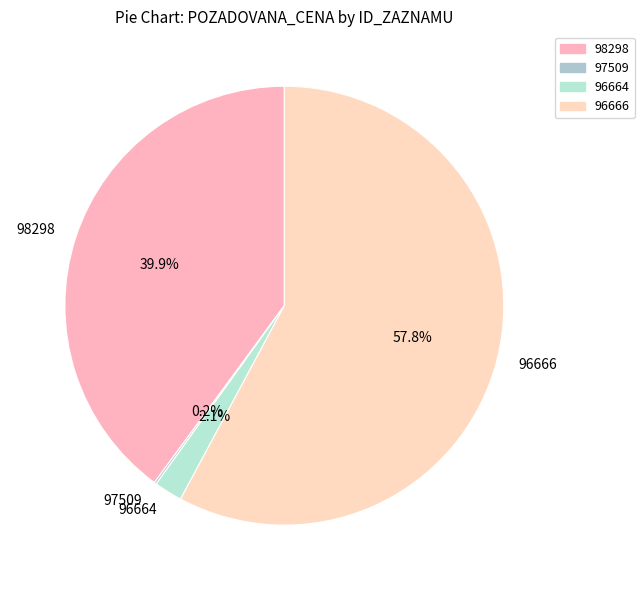

What percentage is NOT represented by 96666?

42.2%